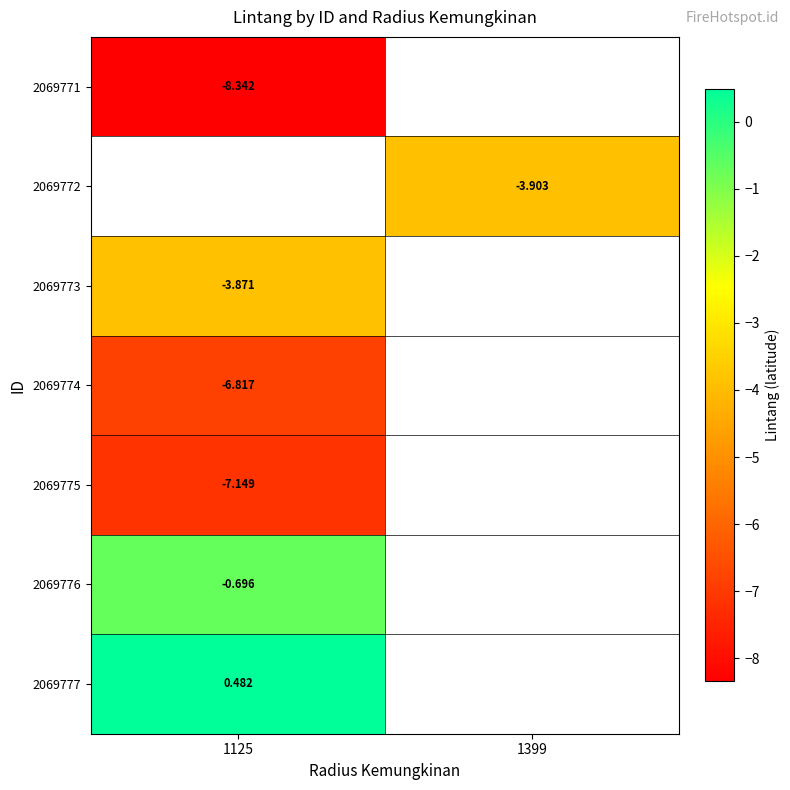

At how many categories does at least one series exceed -7?

2